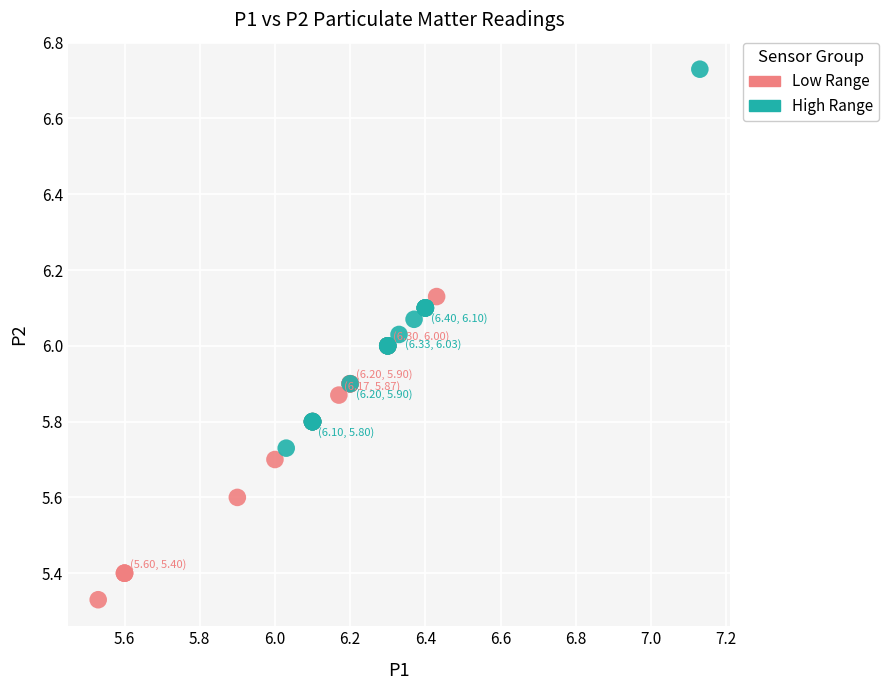

Which series reaches the minimum Y coordinate?

Low Range